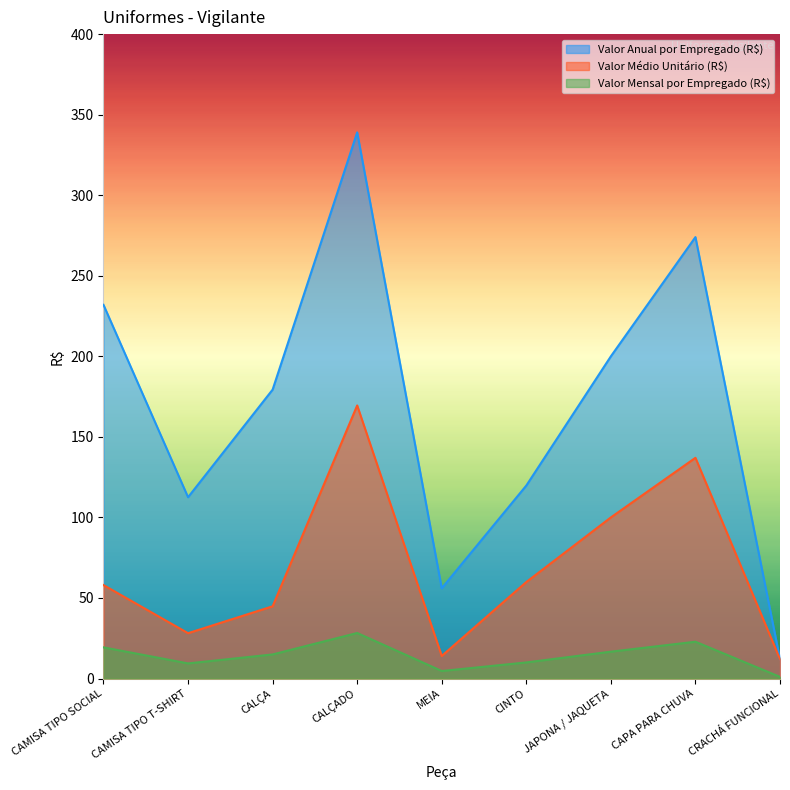

Reading right to left, list all the values displayed in this chart.

Valor Anual por Empregado (R$): 12.0	274.0	200.0	119.8	56.0	339.0	179.3	112.5	232.0
Valor Médio Unitário (R$): 12.0	137.0	100.0	59.9	14.0	169.5	44.8	28.1	58.0
Valor Mensal por Empregado (R$): 1.0	22.8	16.7	10.0	4.7	28.2	14.9	9.4	19.3